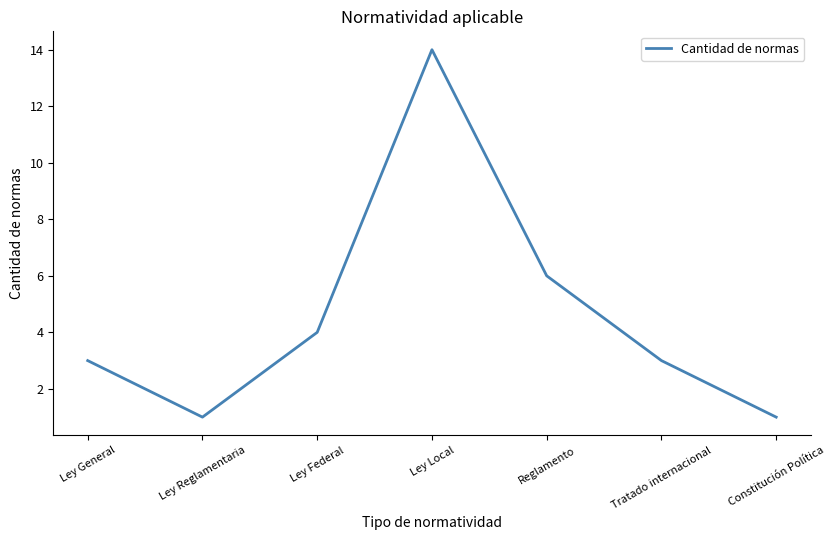

What position from the right is Ley Reglamentaria?

6